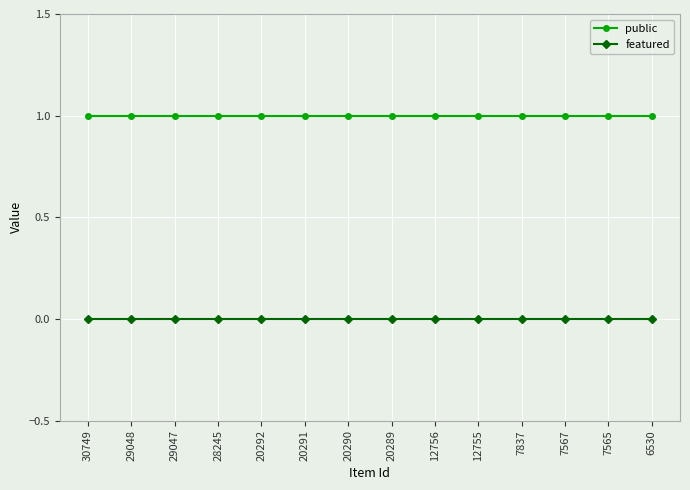

Is the value of public at 6530 greater than the value of featured at 20289?

Yes